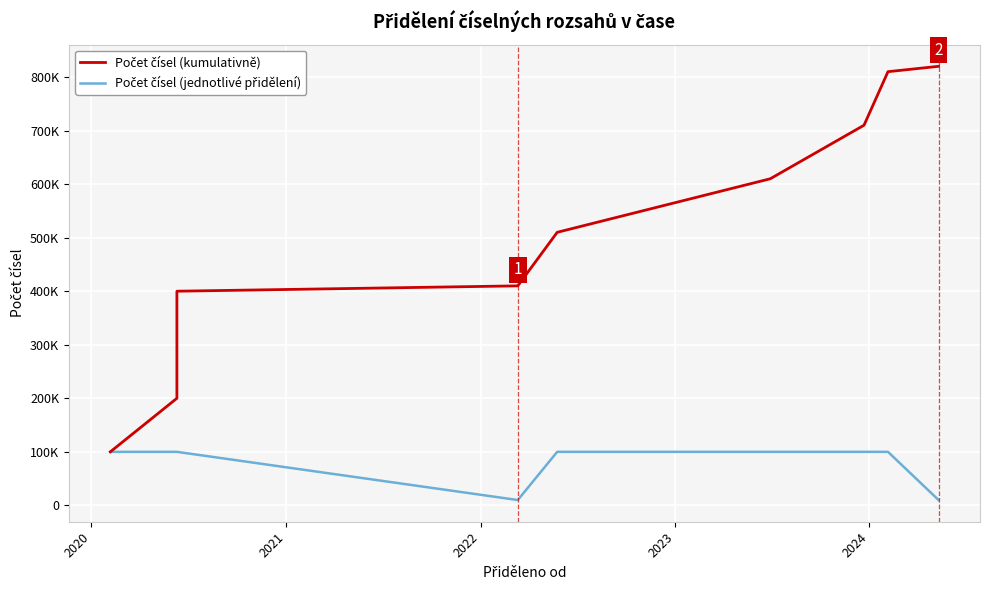

What is the label of the 2nd point from the left?

2020